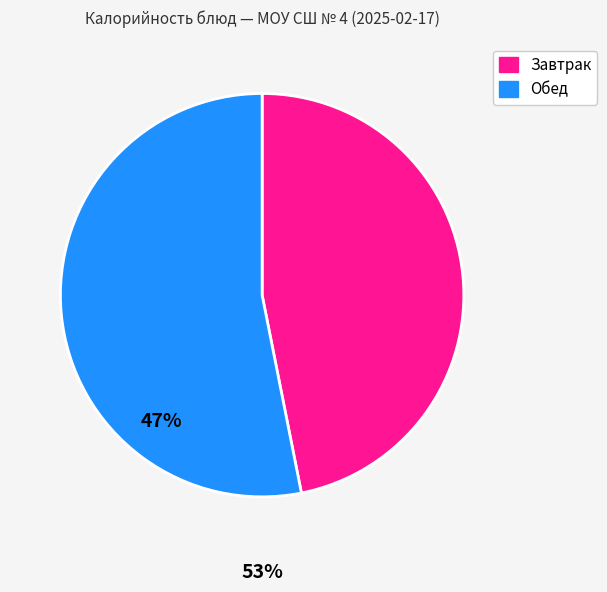

Is there any slice that represents more than half of the pie?

Yes